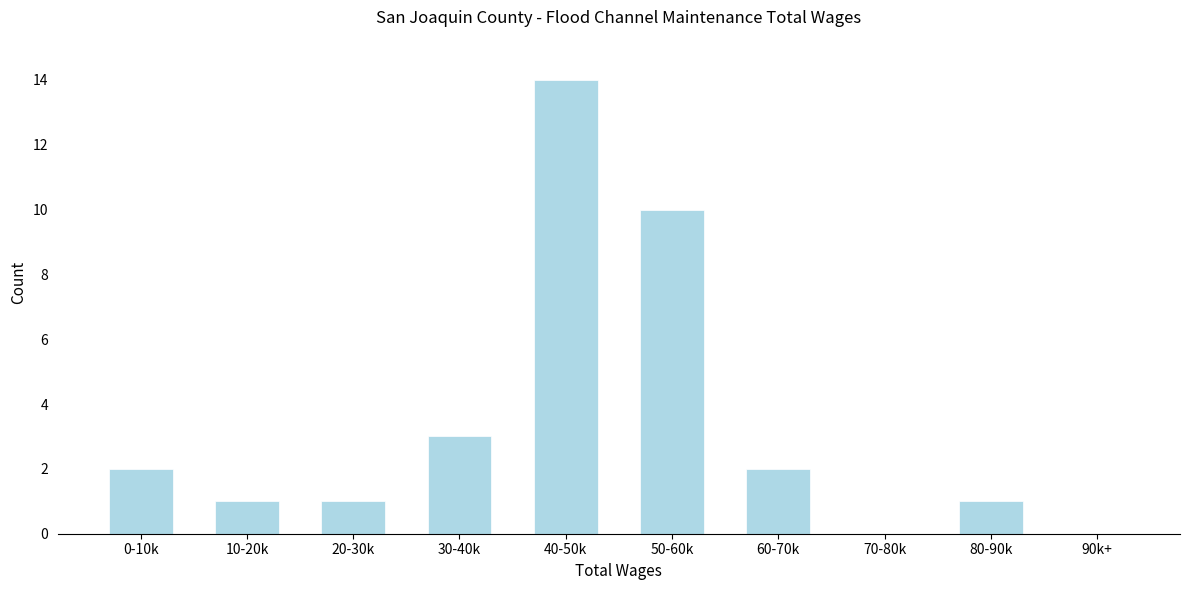

Reading left to right, transcribe all the data shown in this chart.

0-10k=2	10-20k=1	20-30k=1	30-40k=3	40-50k=14	50-60k=10	60-70k=2	70-80k=0	80-90k=1	90k+=0